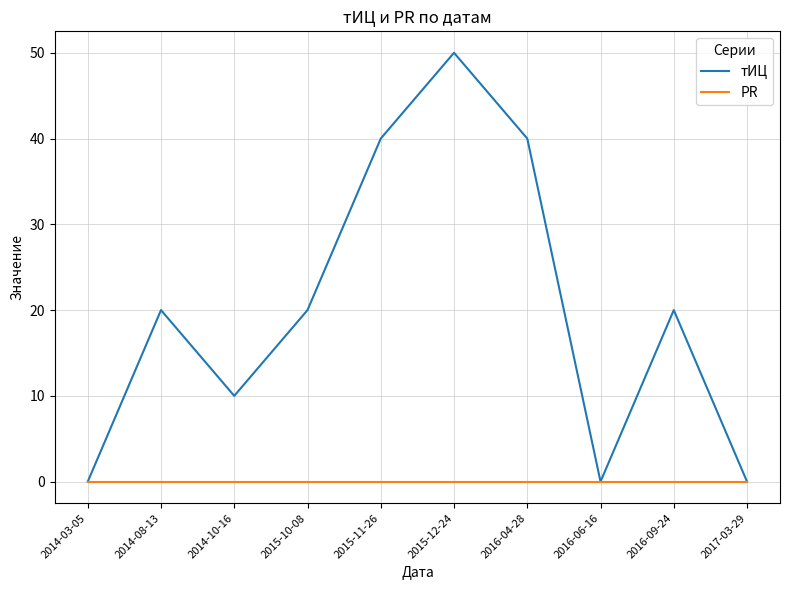

How many distinct data groups are displayed?

2